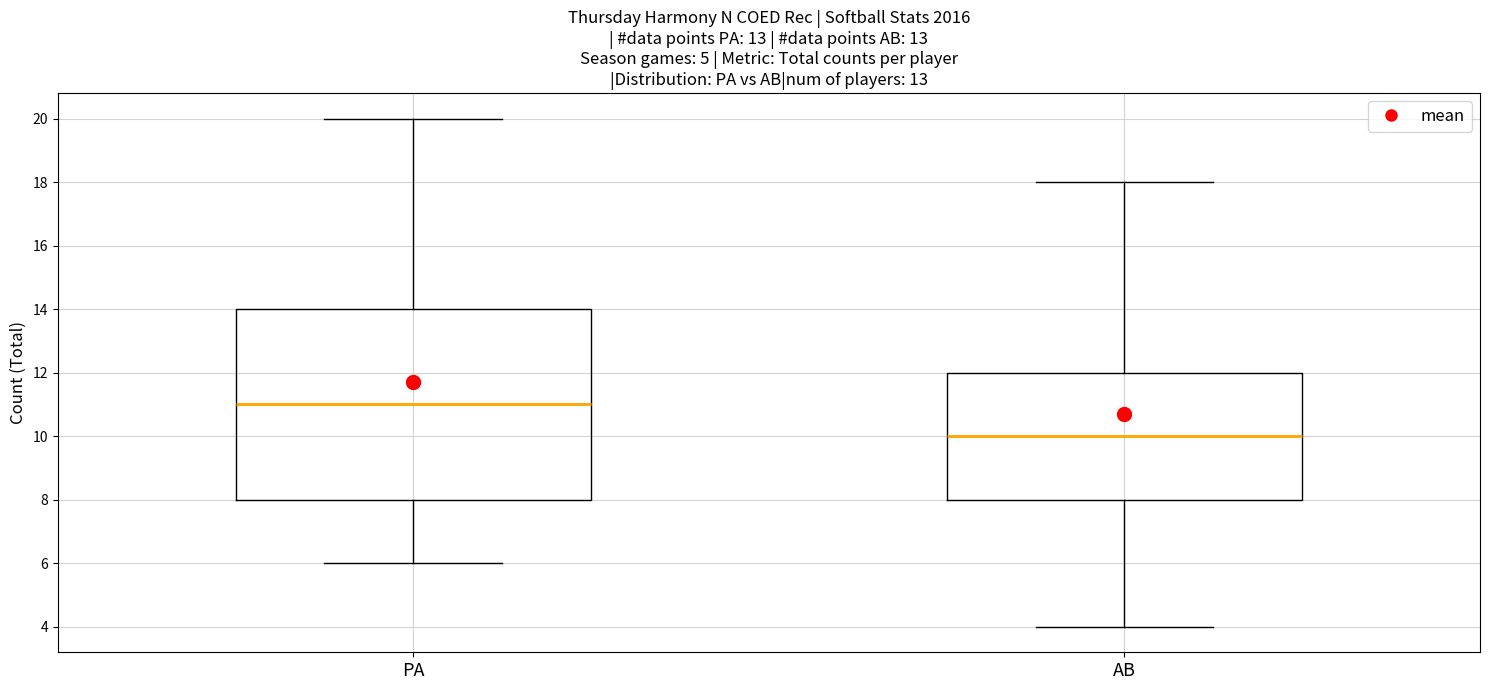

Reading left to right, read every box against the y-axis: the position of its median line, the range the box covers, and the ends of its whiskers. The values are not printed on the chart, so give them approximately, as read against the axis.

PA: median 11, box 8 to 14, whiskers 6 to 20
AB: median 10, box 8 to 12, whiskers 4 to 18